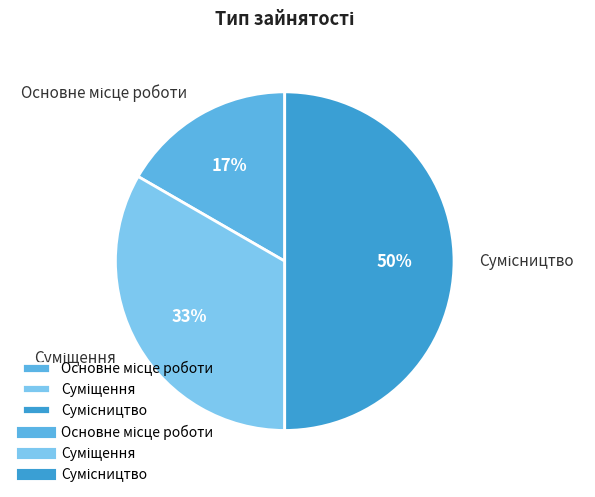

To the nearest percent, what is the average slice percentage?

33%